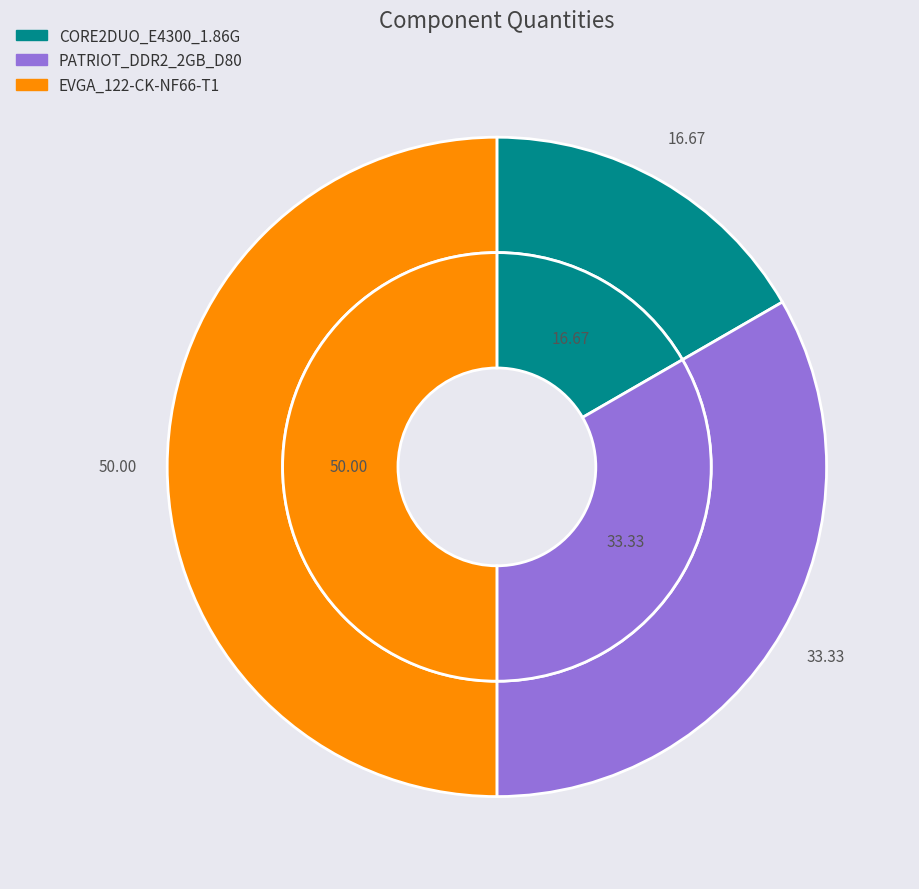

Does any single category account for the majority?

No